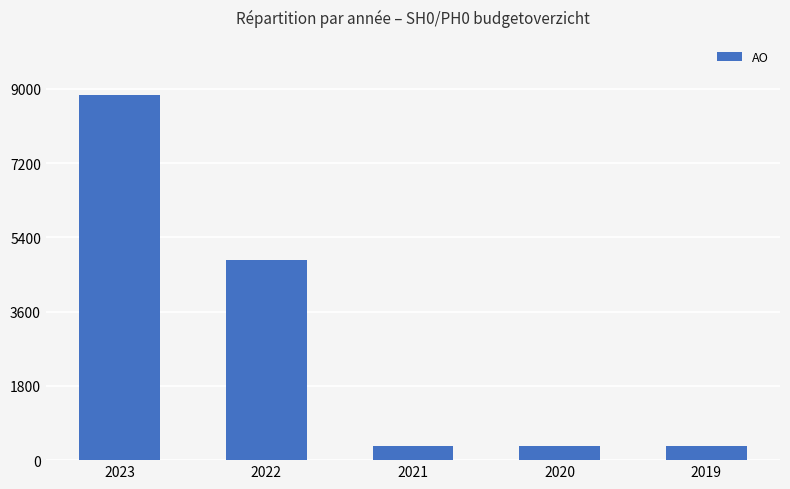

At which label is the value closest to 4601?

2022